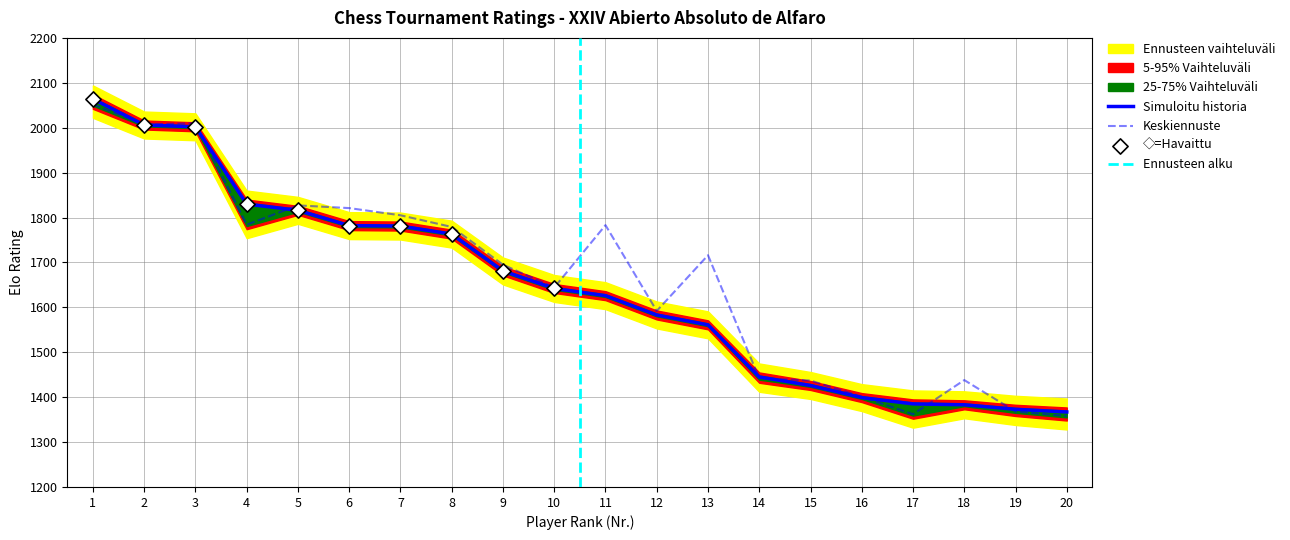

What is the maximum value for Keskiennuste?

2052